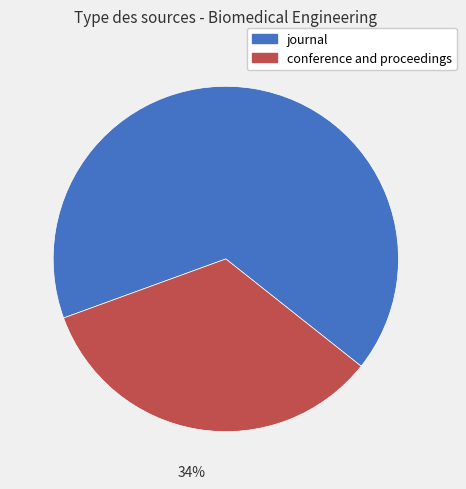

To the nearest percent, what is the difference between the conference and proceedings and journal slice percentages?

32%